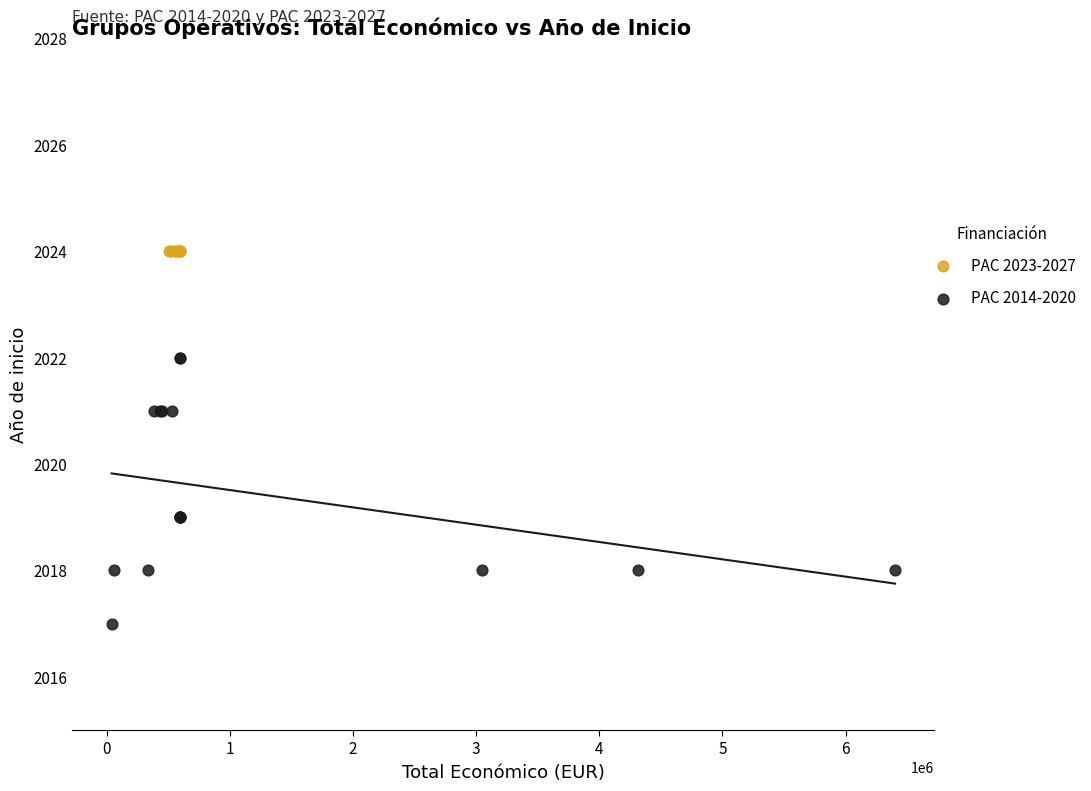

Which series contains the lowest Y value?

PAC 2014-2020